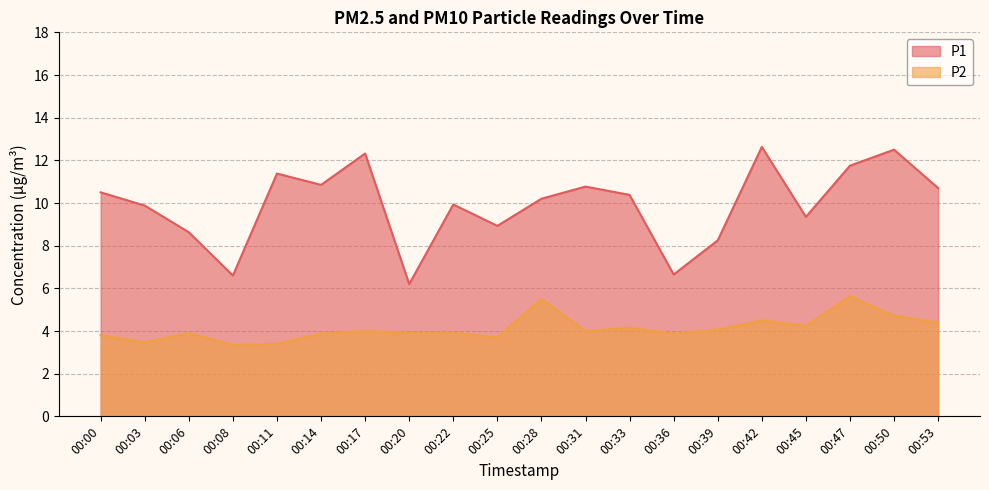

At how many categories does at least one series exceed 5?

20